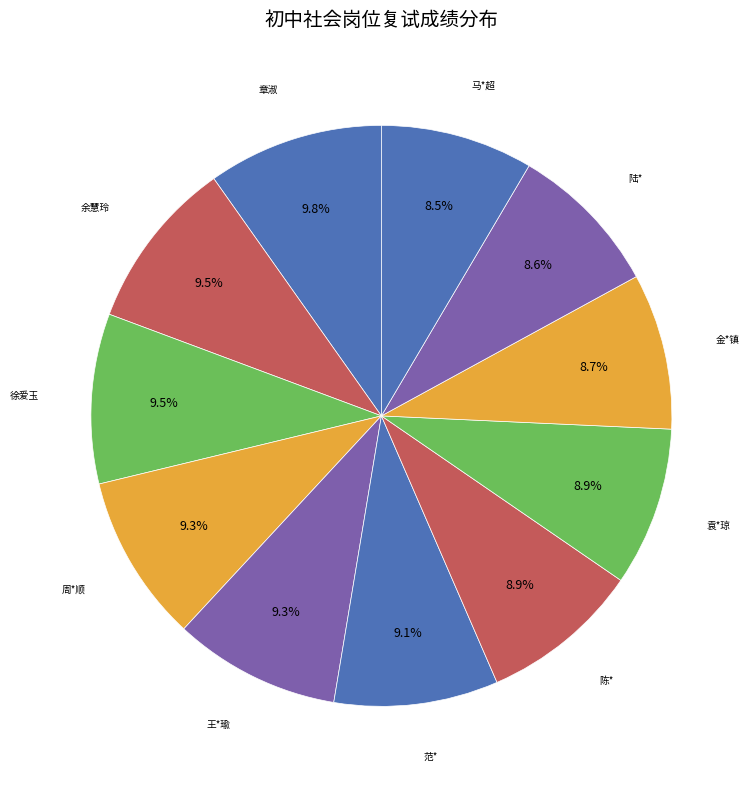

How many slices are in this pie chart?

11